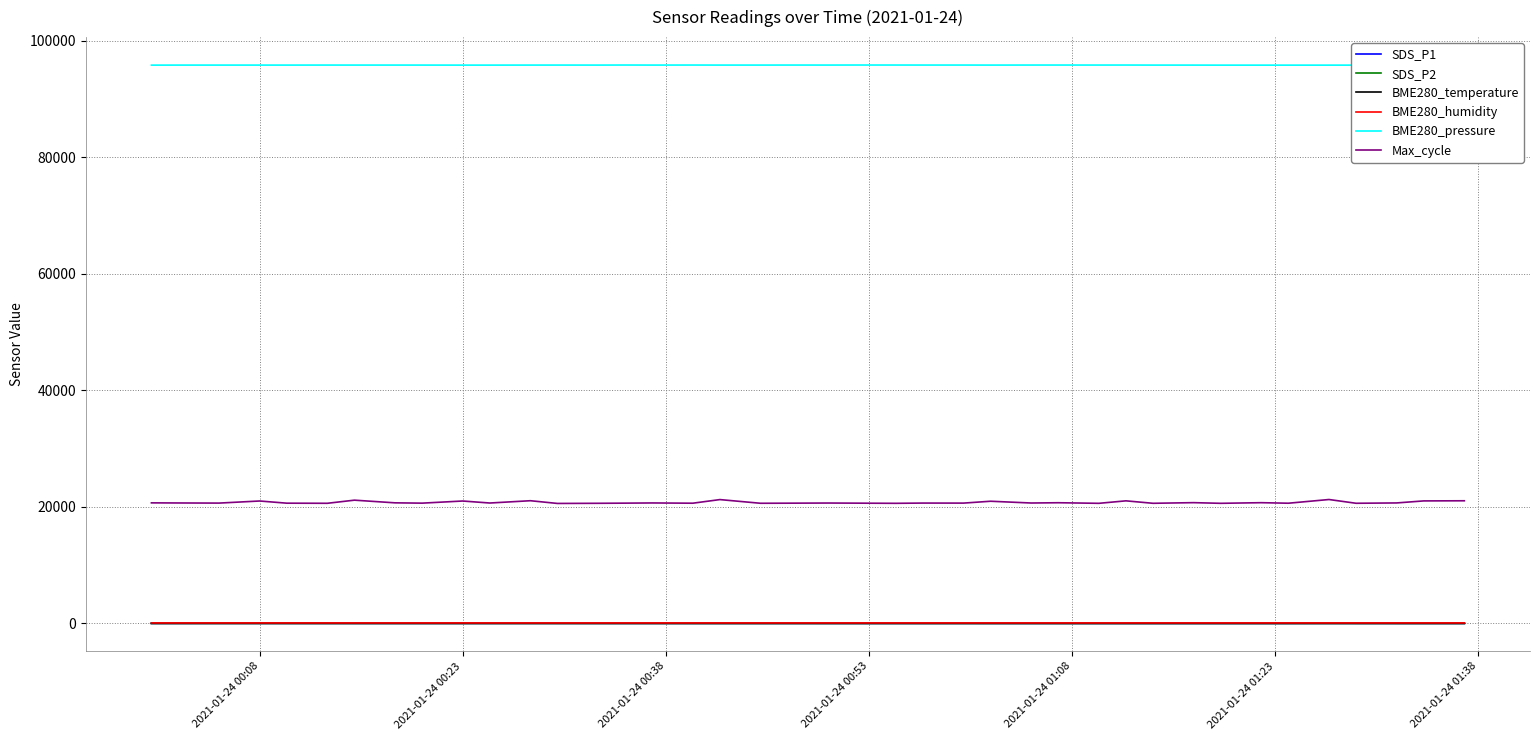

True or false: Max_cycle and BME280_humidity intersect in this chart.

False